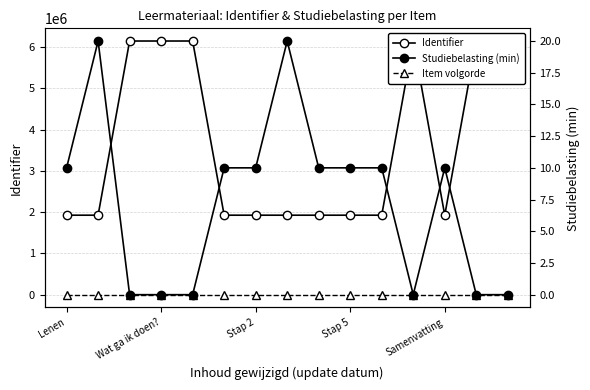

True or false: Studiebelasting (min) has a value of 0 at 11.

True